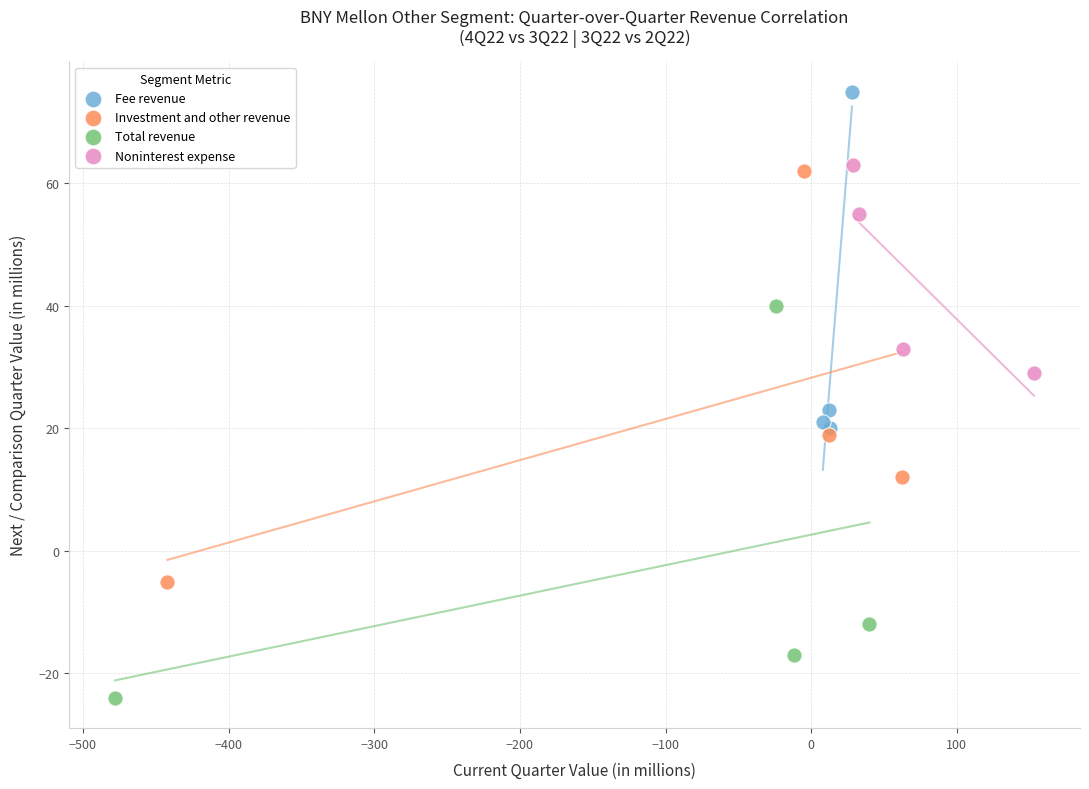

Which series reaches the minimum Y coordinate?

Total revenue